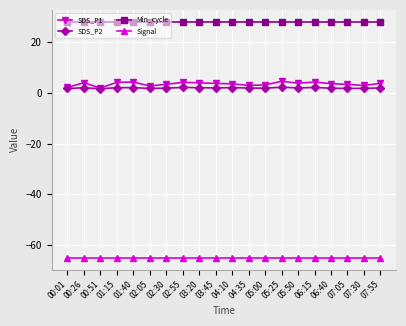

At which category does SDS_P1 reach its first local peak?

00:26